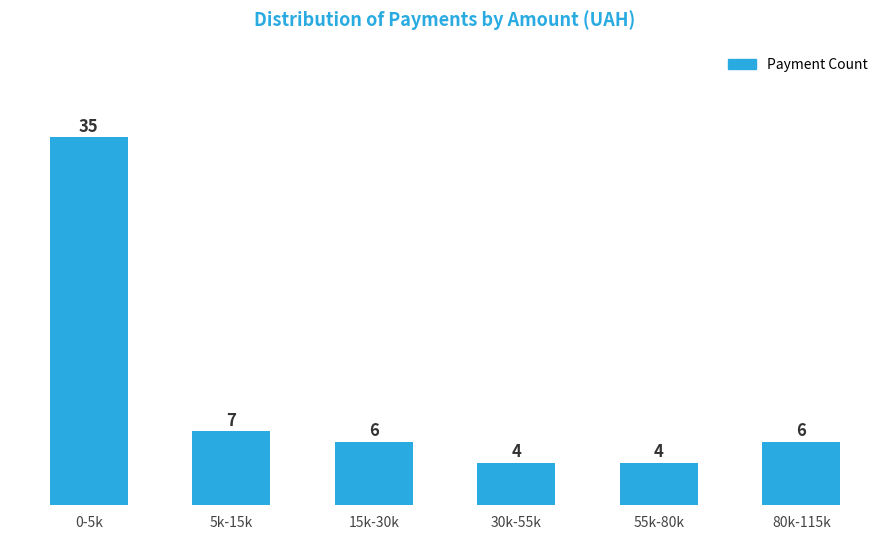

Reading left to right, what are all the values shown in this chart?

35	7	6	4	4	6